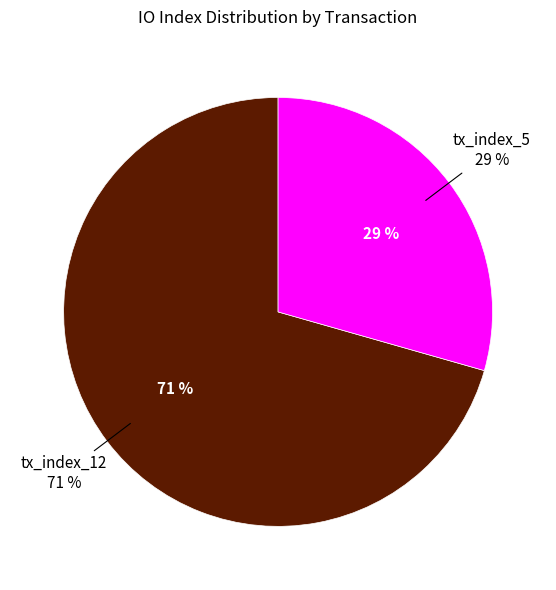

Combined, do tx_index_12 and tx_index_5 account for over 50%?

Yes